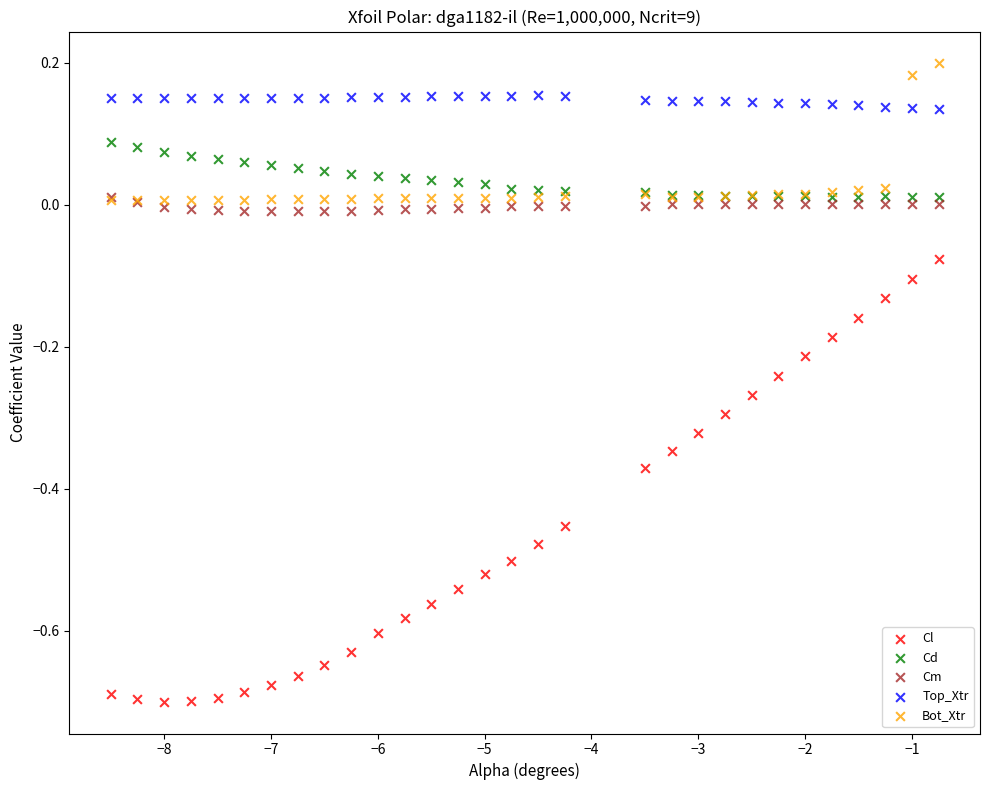

What are all the series names shown in the legend?

Cl, Cd, Cm, Top_Xtr, Bot_Xtr